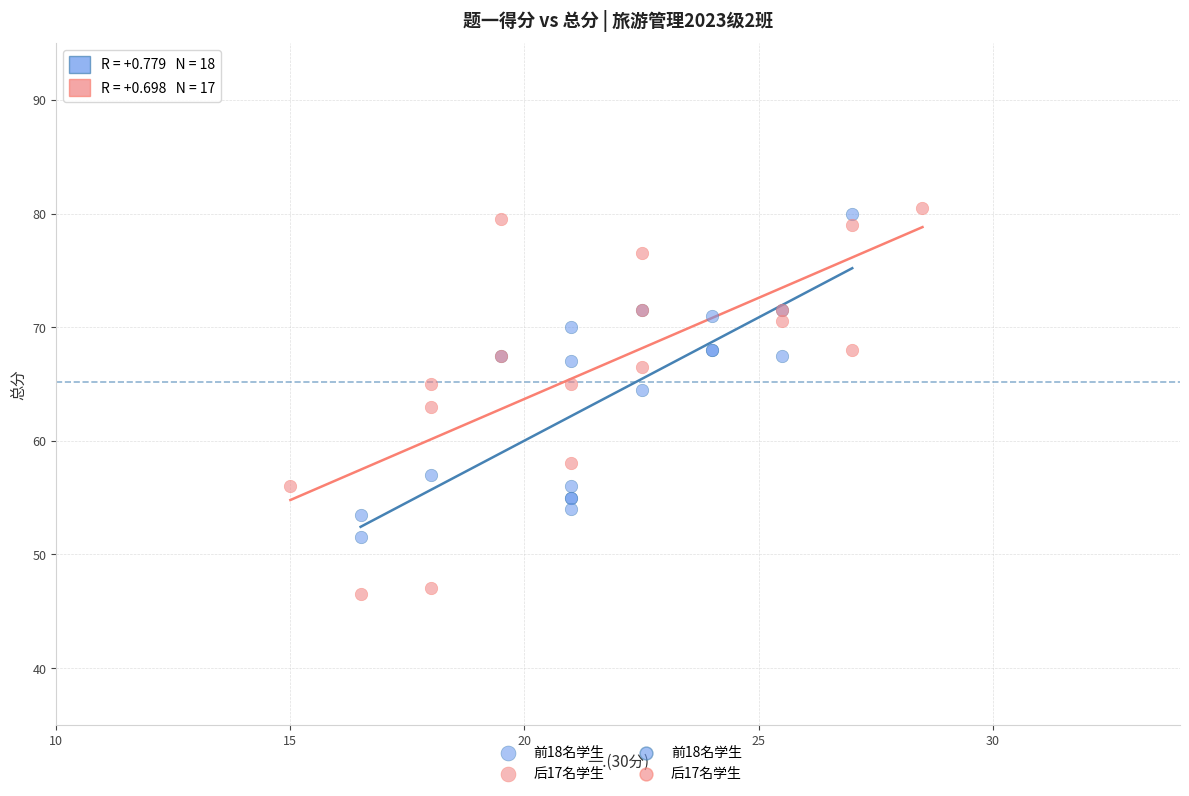

Which series reaches the maximum Y coordinate?

后17名学生